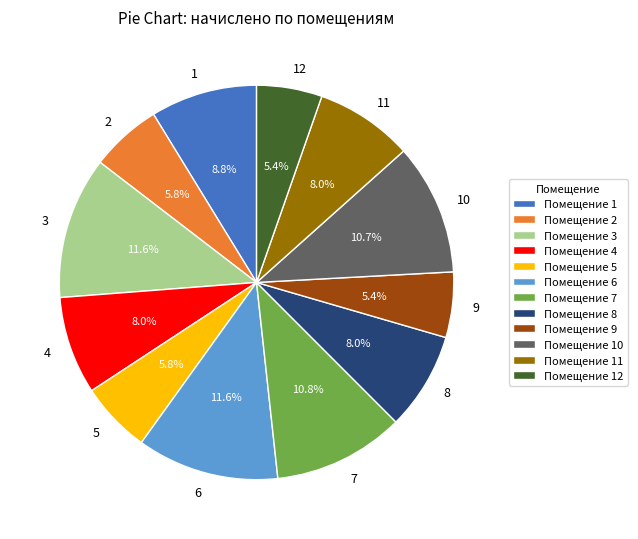

Do 1 and 11 together represent more than half of the pie?

No